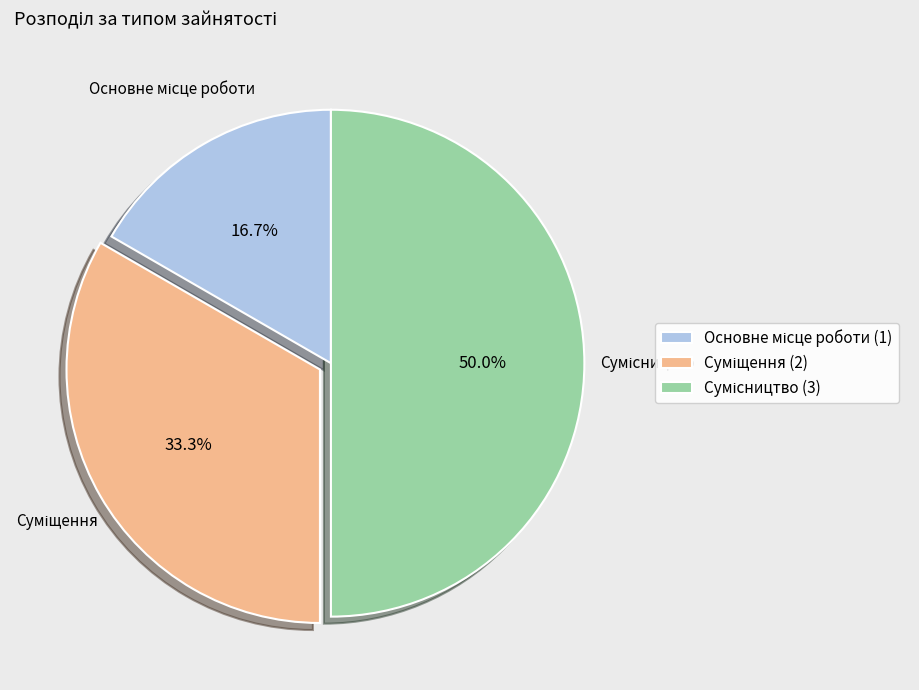

What is the change in value from Основне місце роботи to Сумісництво?

+2